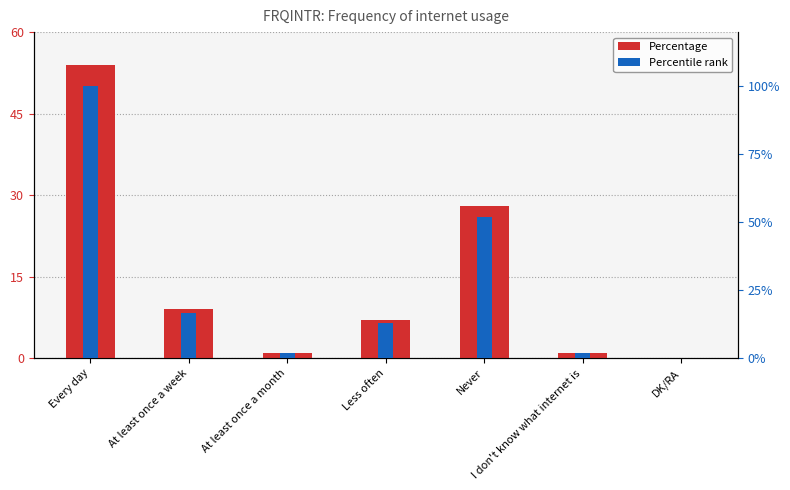

Reading left to right, extract all data points from this chart.

Percentage: Every day=54.0	At least once a week=9.0	At least once a month=1.0	Less often=7.0	Never=28.0	I don't know what internet is=1.0	DK/RA=0.0
Percentile rank: Every day=100.0	At least once a week=16.7	At least once a month=1.9	Less often=13.0	Never=51.9	I don't know what internet is=1.9	DK/RA=0.0